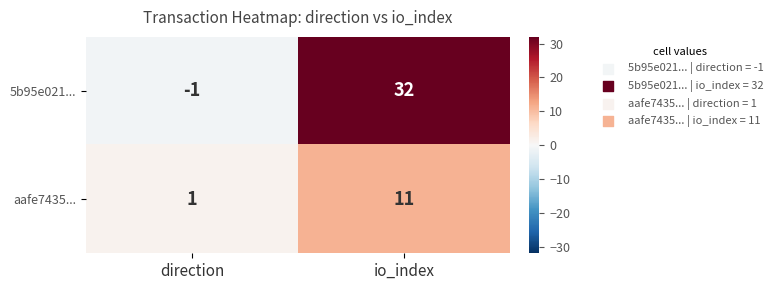

Which series changed the most between direction and io_index?

5b95e021...